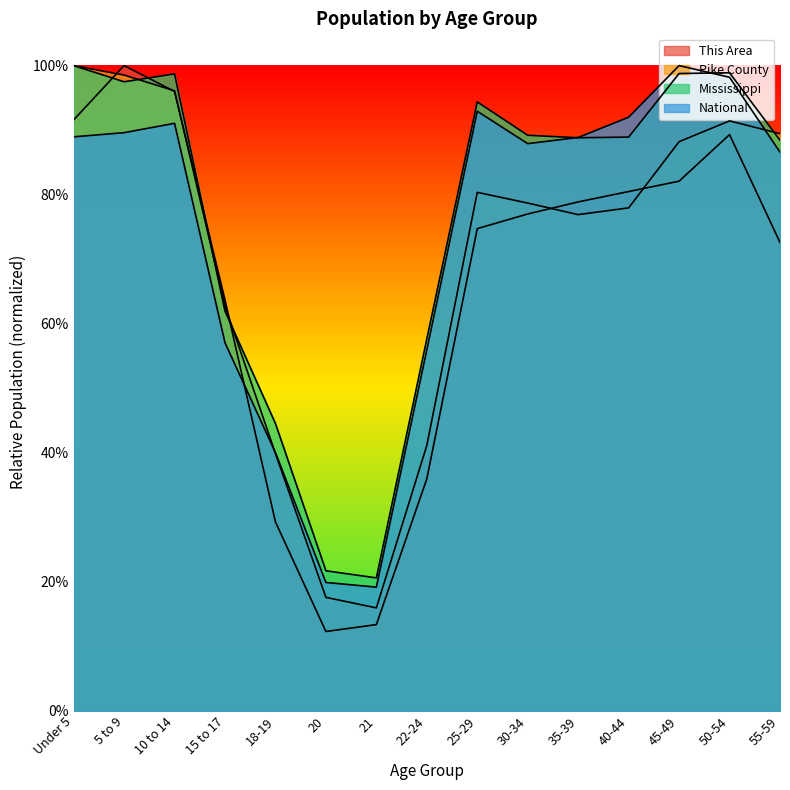

What is the difference between the maximum and second lowest values in the This Area series?

0.9